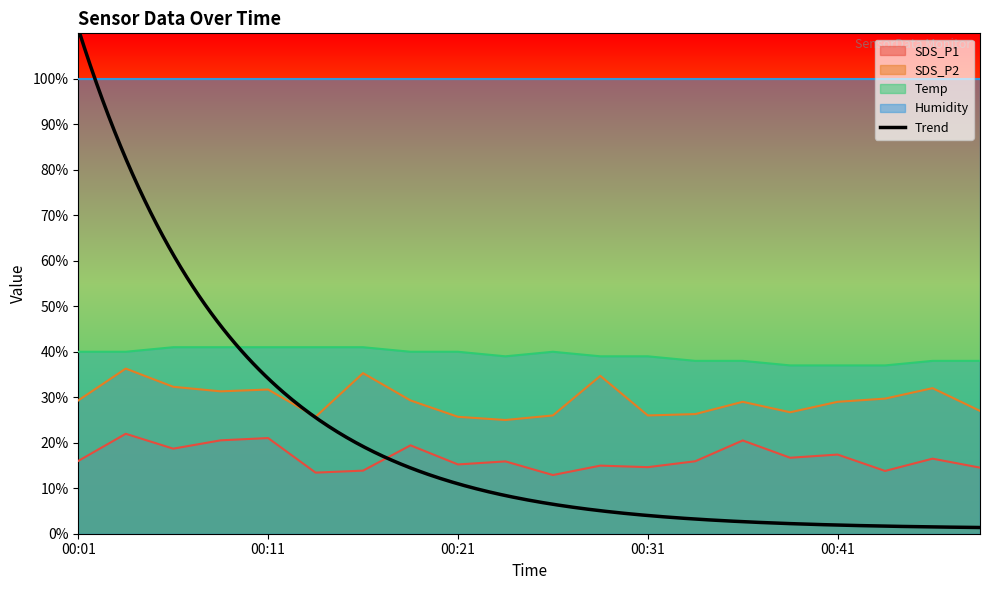

Count the number of categories in the chart.

20